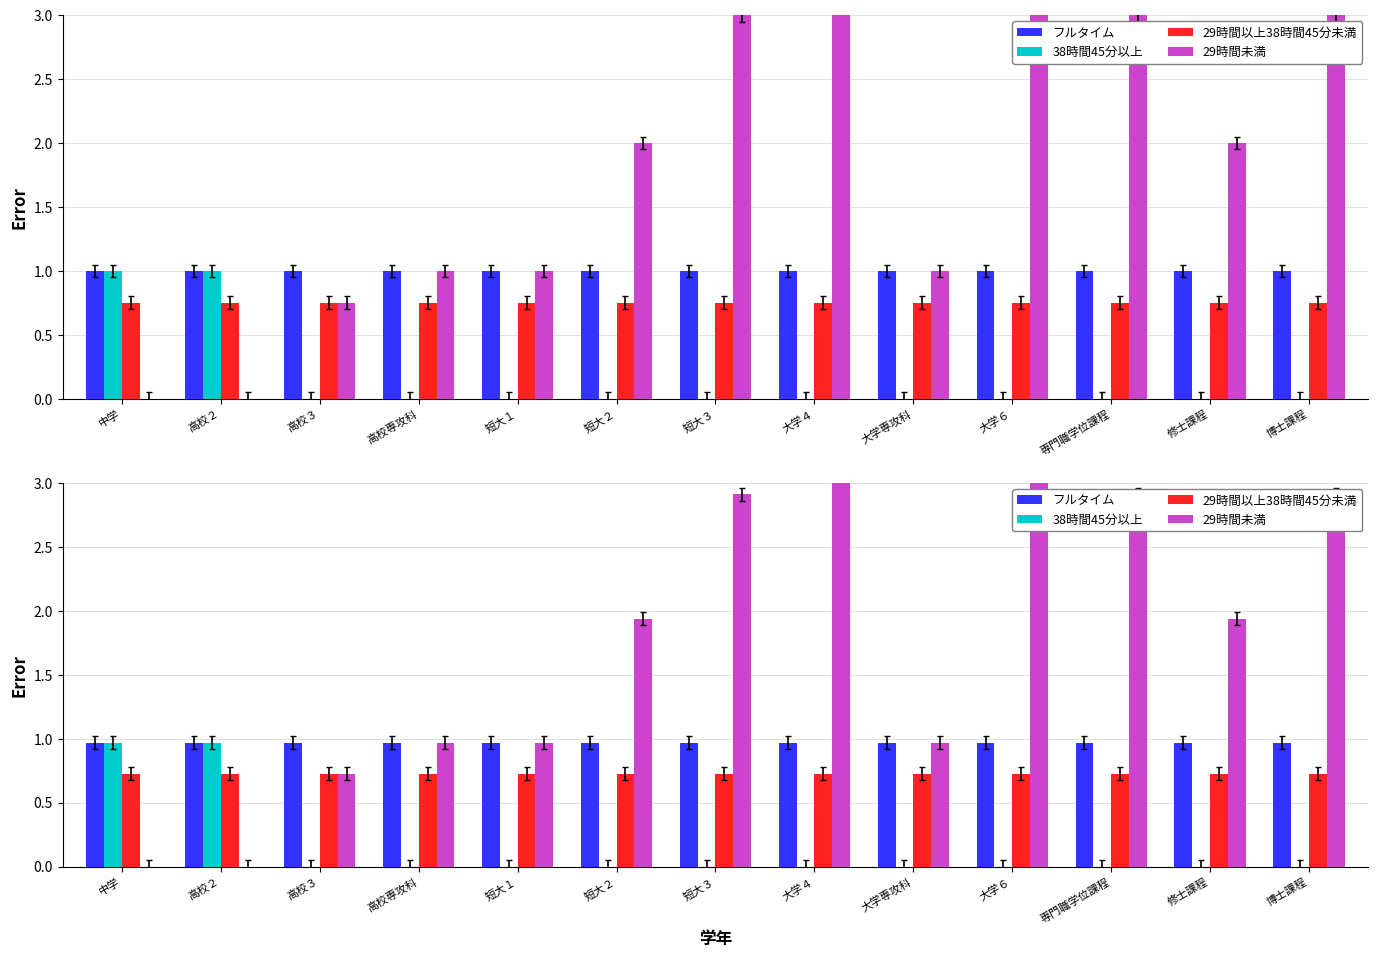

Which series has the largest range (max minus min)?

29時間未満